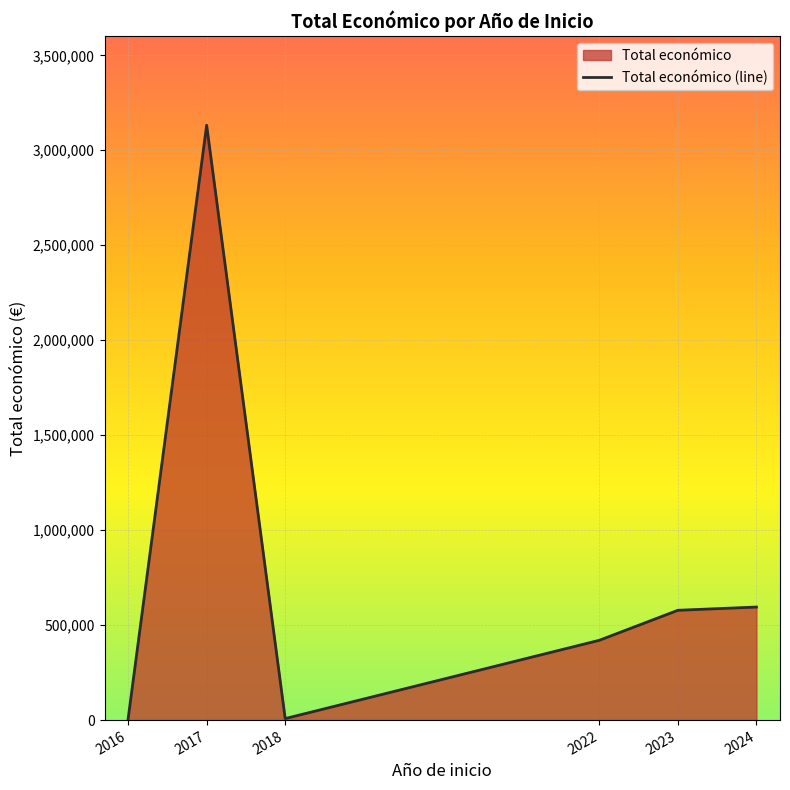

Rank the categories by value from lowest to highest.

2016, 2018, 2022, 2023, 2024, 2017